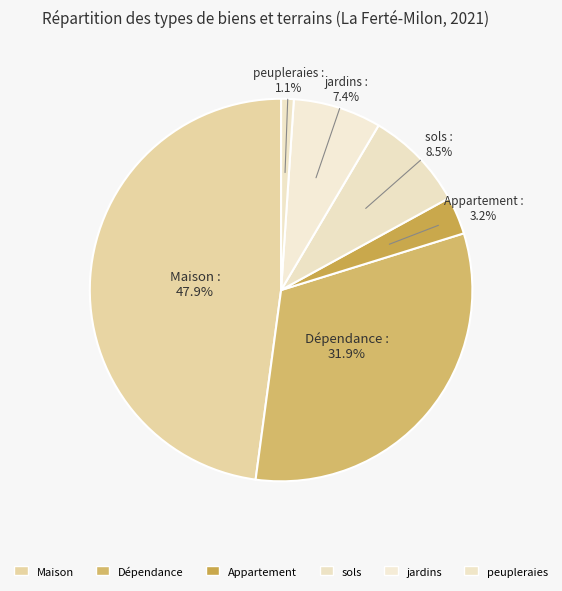

Which has a higher value, Maison or peupleraies?

Maison